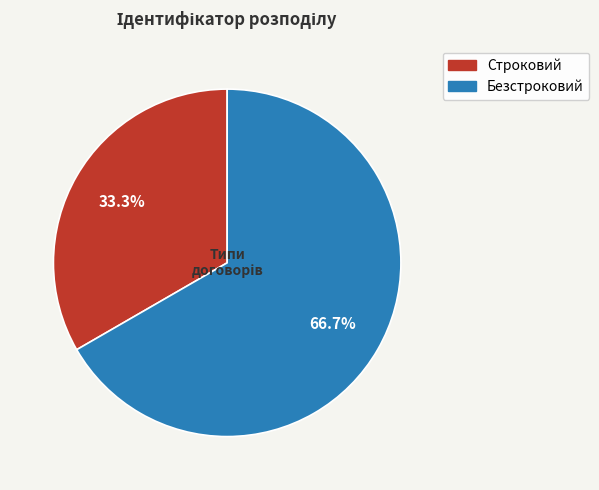

Approximately how many times larger is the value at Безстроковий compared to Строковий?

2.0